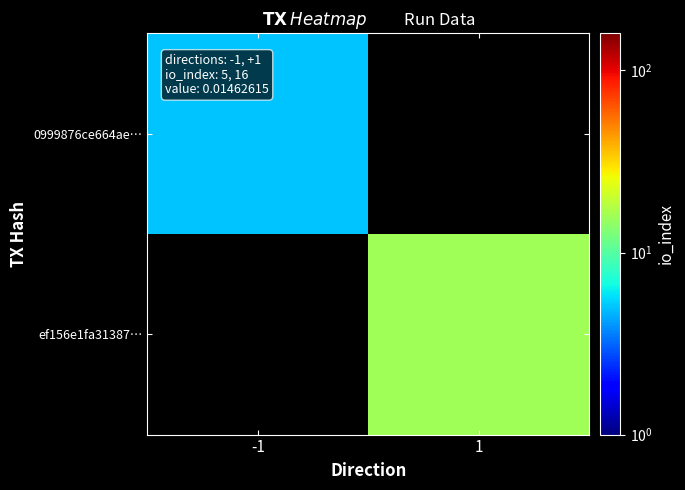

Reading right to left, transcribe all the data shown in this chart.

0999876ce664ae…: 1=0	-1=5
ef156e1fa31387…: 1=16	-1=0